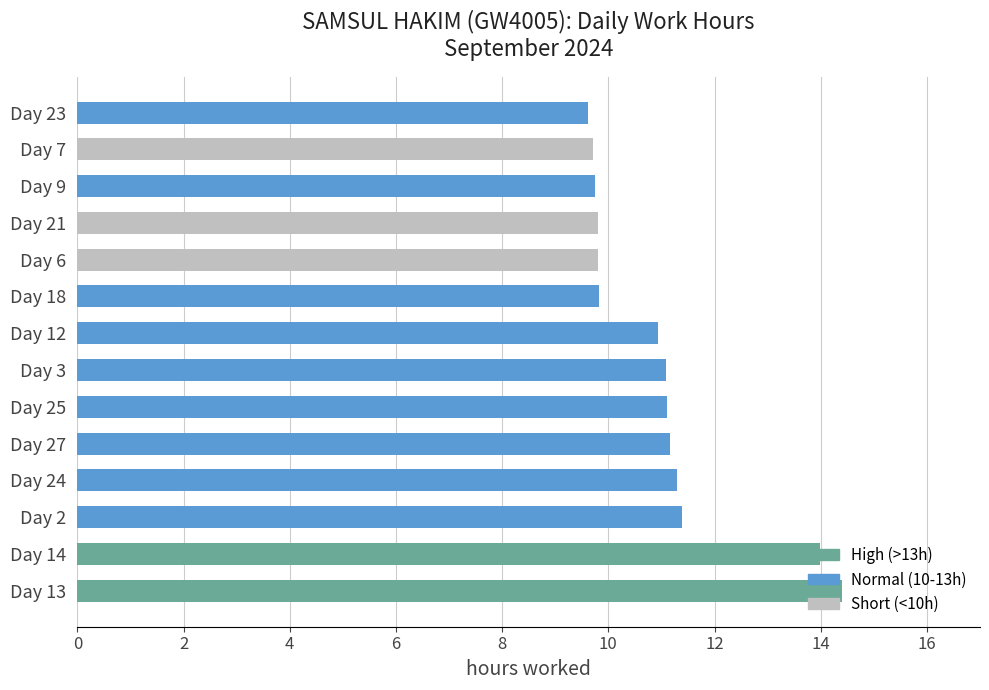

What is the minimum value shown in the chart?

9.6